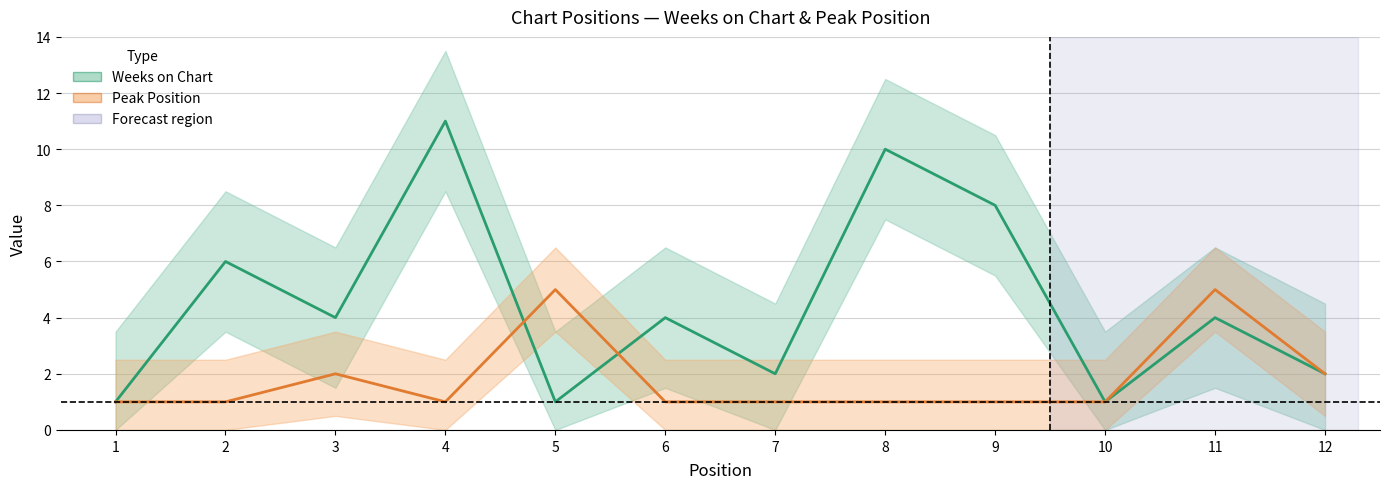

Which category has the lowest value in the Weeks on Chart series?

1